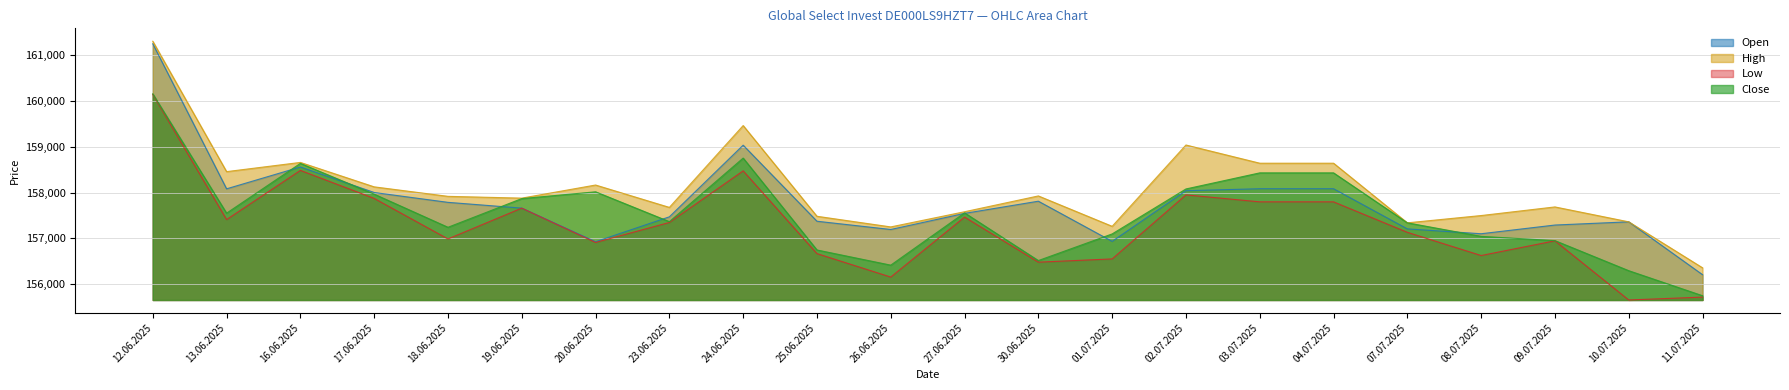

What is the sum of all Open values?

3471037